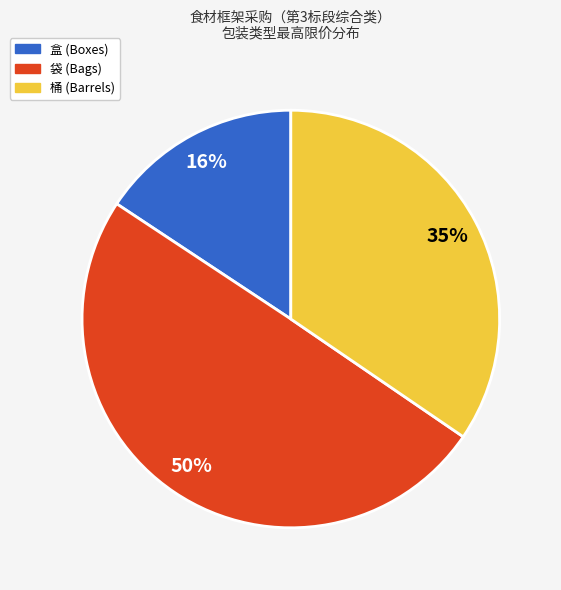

How many slices are in this pie chart?

3